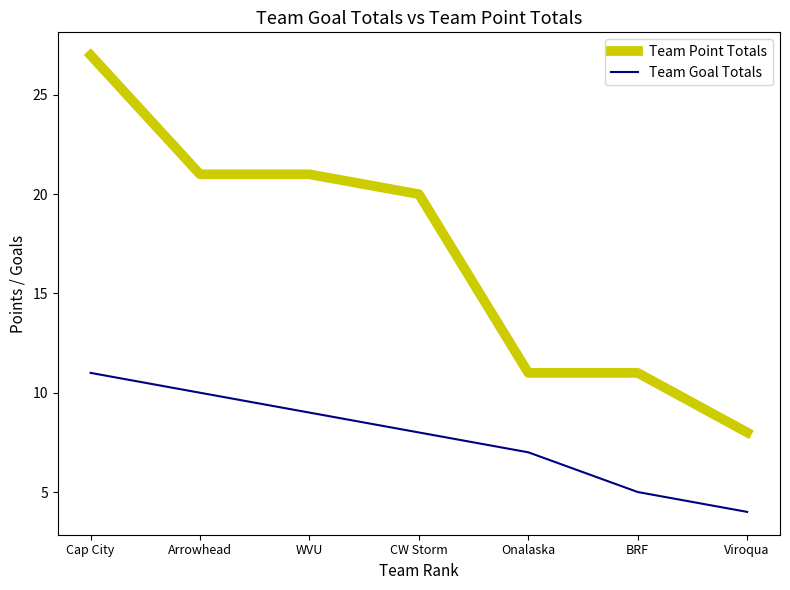

What position from the right is BRF?

2